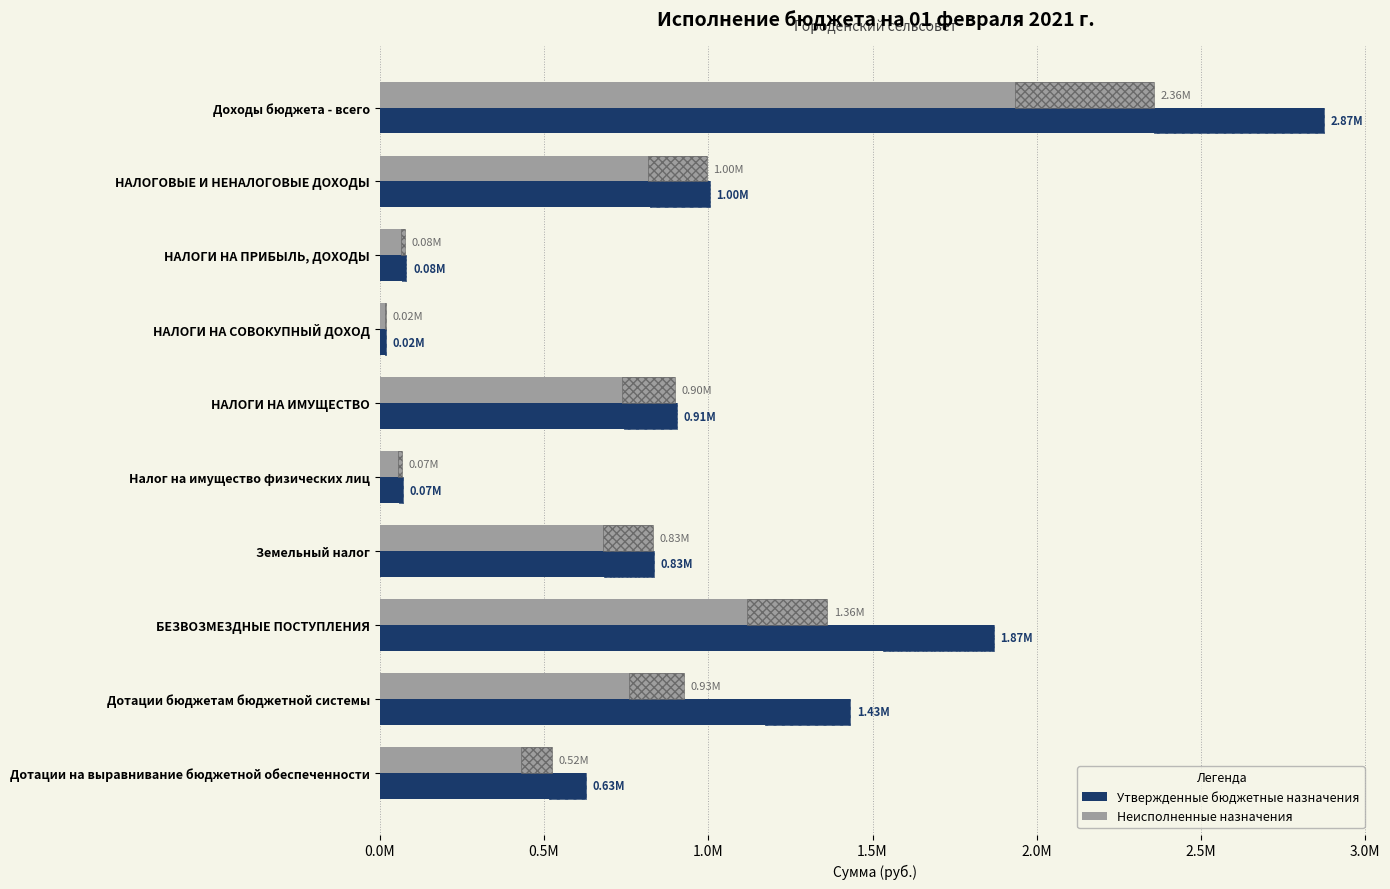

List the series in order of their peak value, lowest first.

Неисполненные назначения, Утвержденные бюджетные назначения